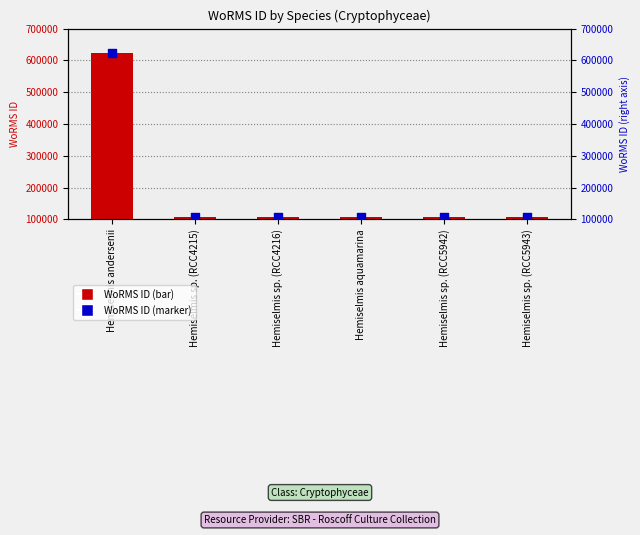

Which series has the largest Y range (max minus min)?

WoRMS ID